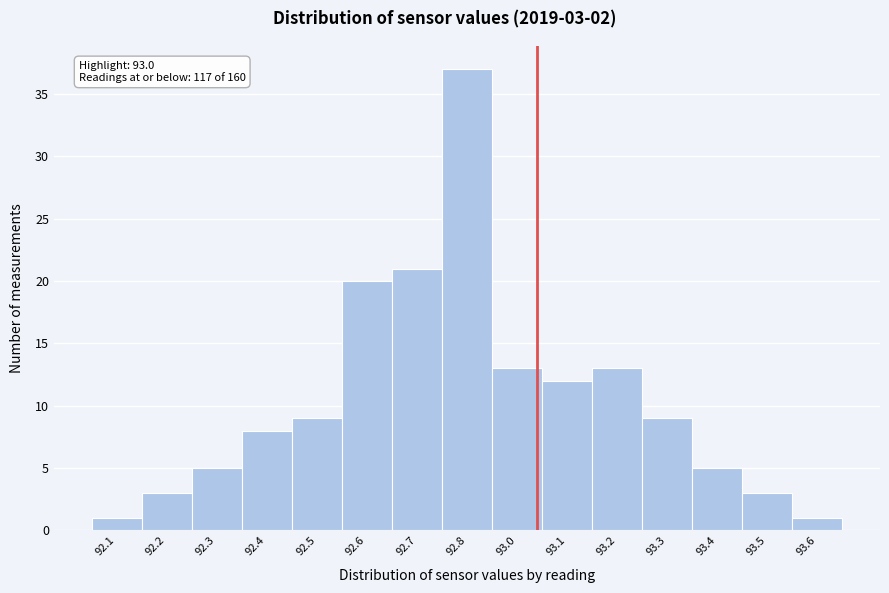

Reading right to left, list all the values displayed in this chart.

1	3	5	9	13	12	13	37	21	20	9	8	5	3	1